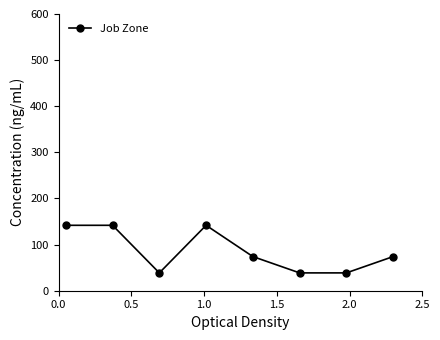

Reading right to left, what are all the values shown in this chart?

74.1	38.7	38.7	74.1	141.8	38.7	141.8	141.8